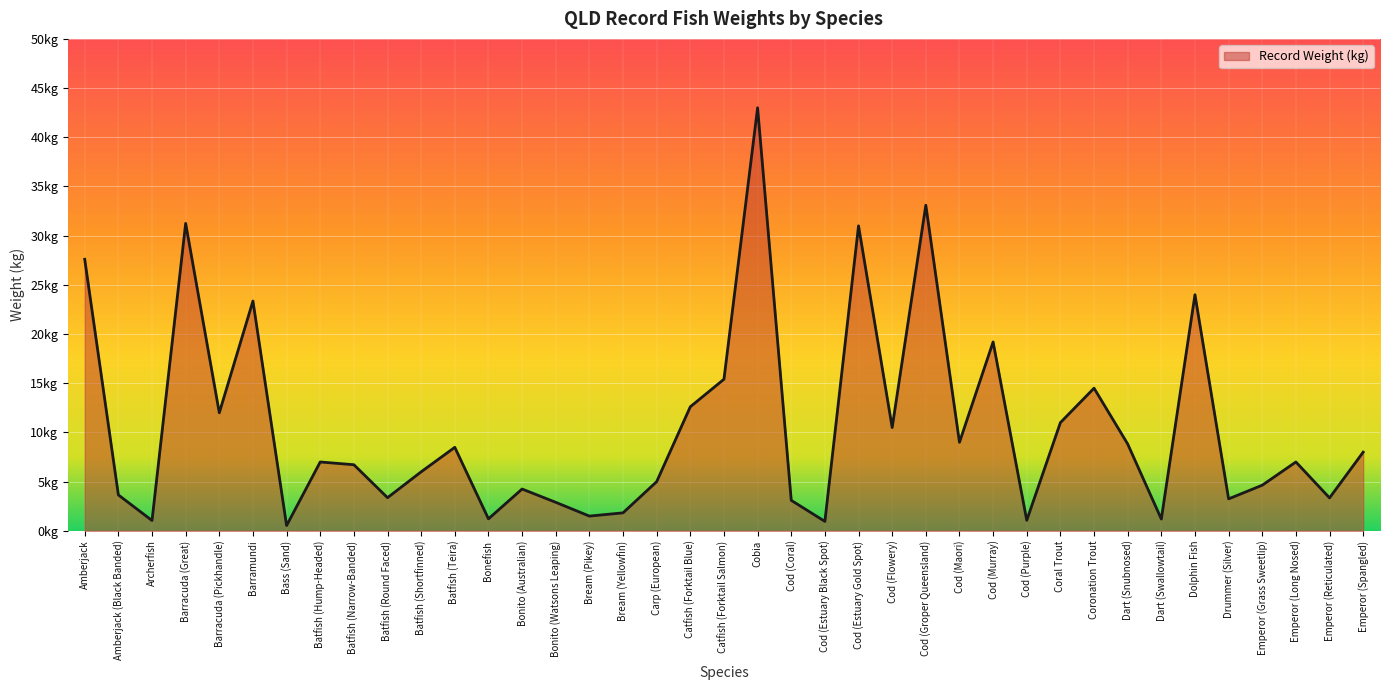

Which category has the highest value across all series?

Cobia